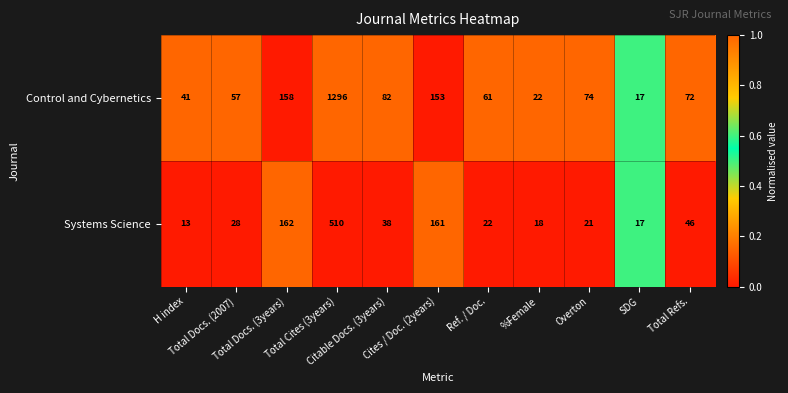

How many data points in Systems Science are less than 28?

5